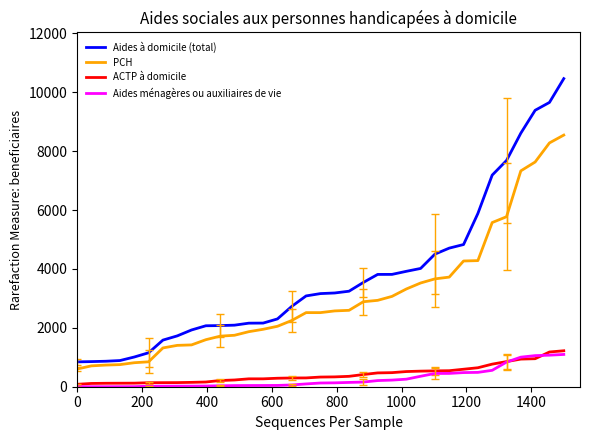

True or false: Aides ménagères ou auxiliaires de vie and PCH intersect in this chart.

False